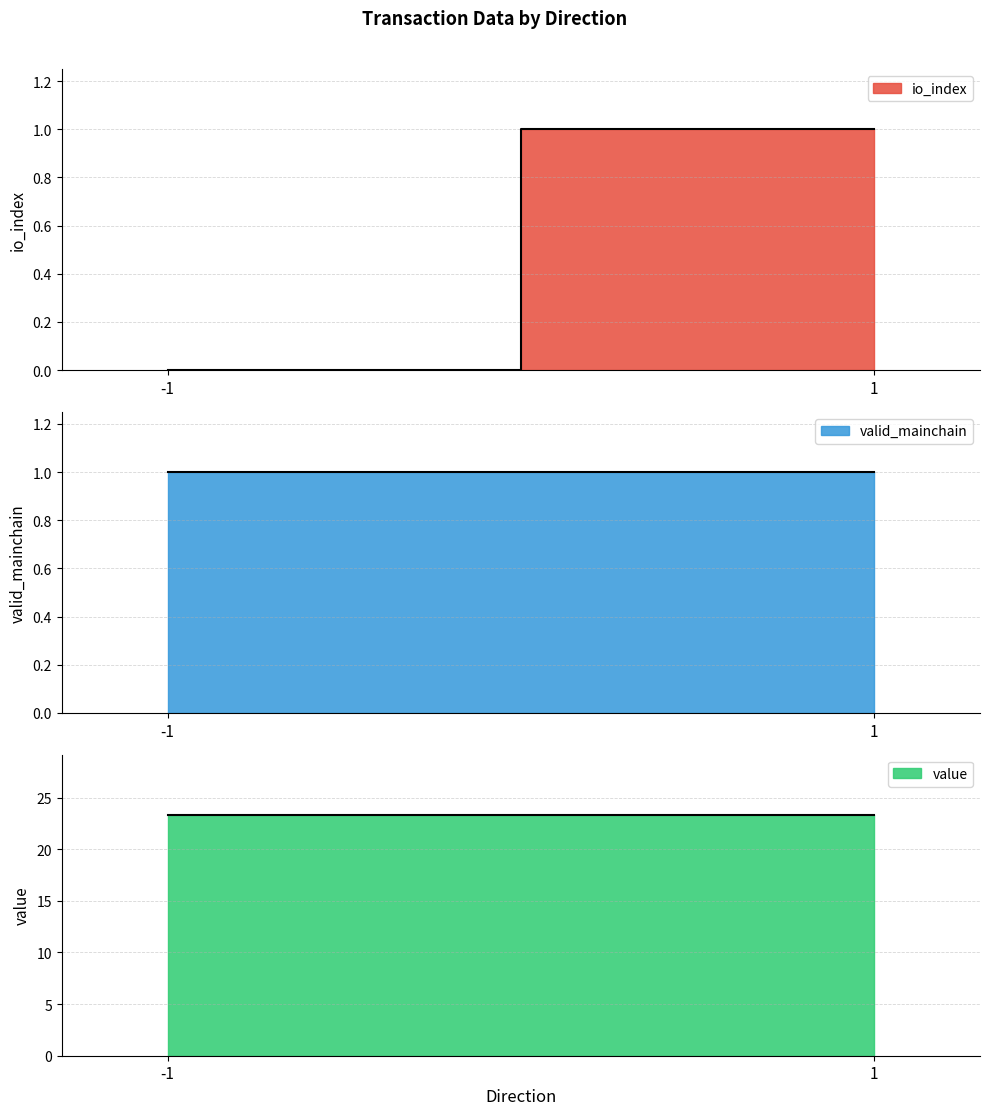

Between -1 and 1, which series saw the biggest shift?

io_index